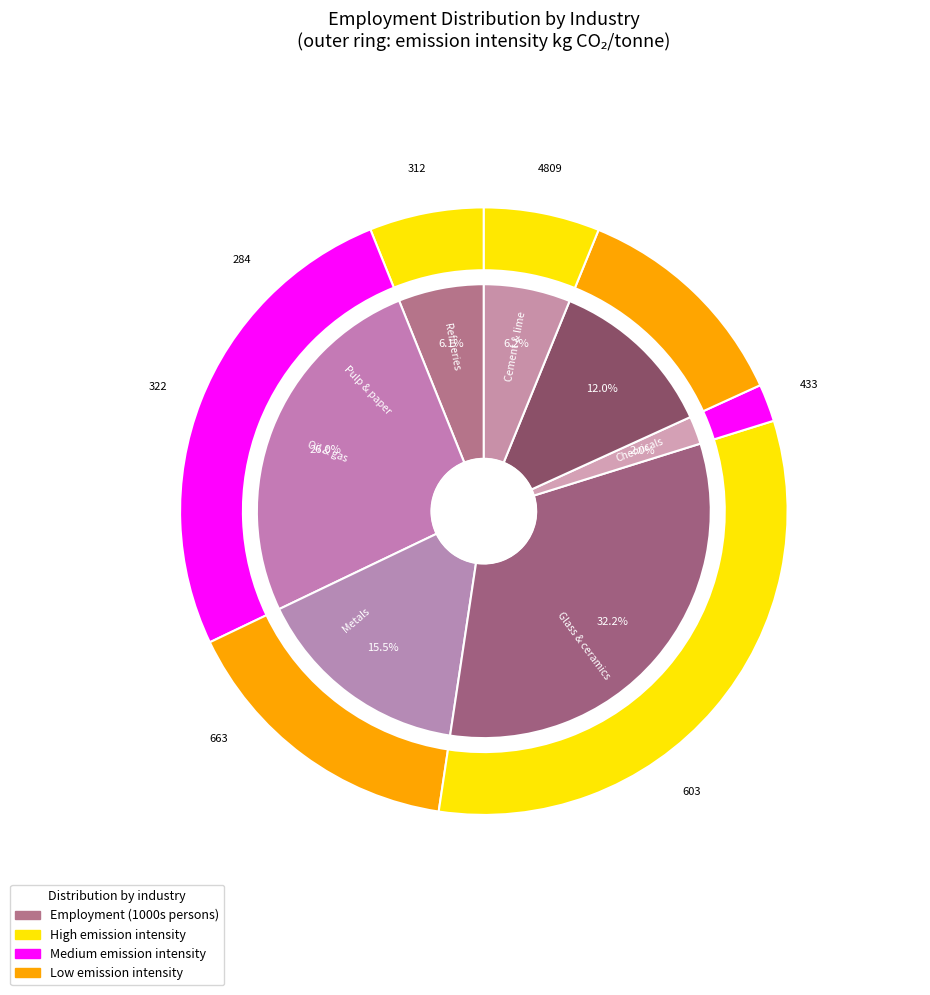

True or false: Glass & ceramics accounts for 10% of the total.

False